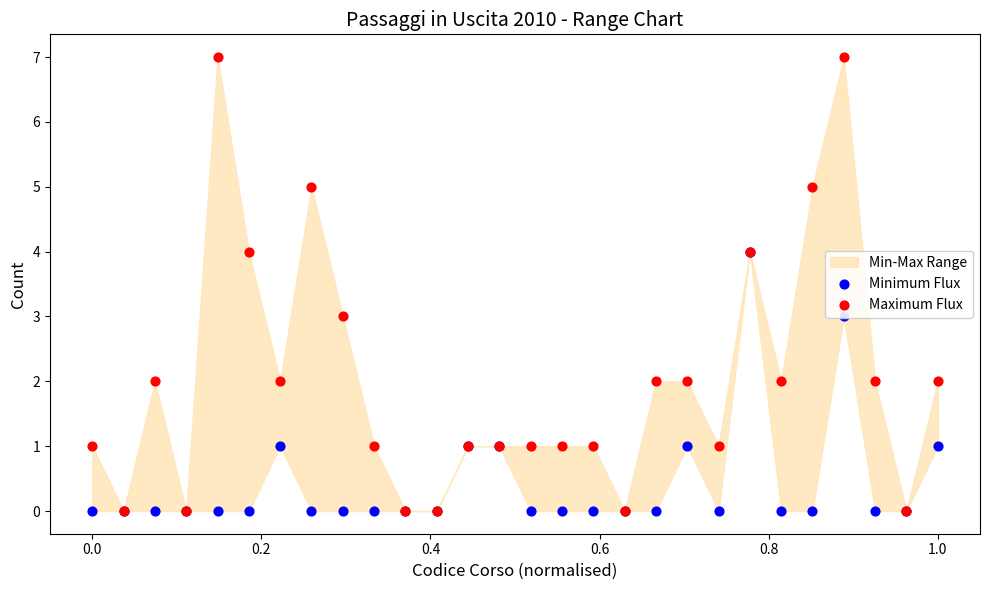

Which series reaches the minimum Y coordinate?

Minimum Flux